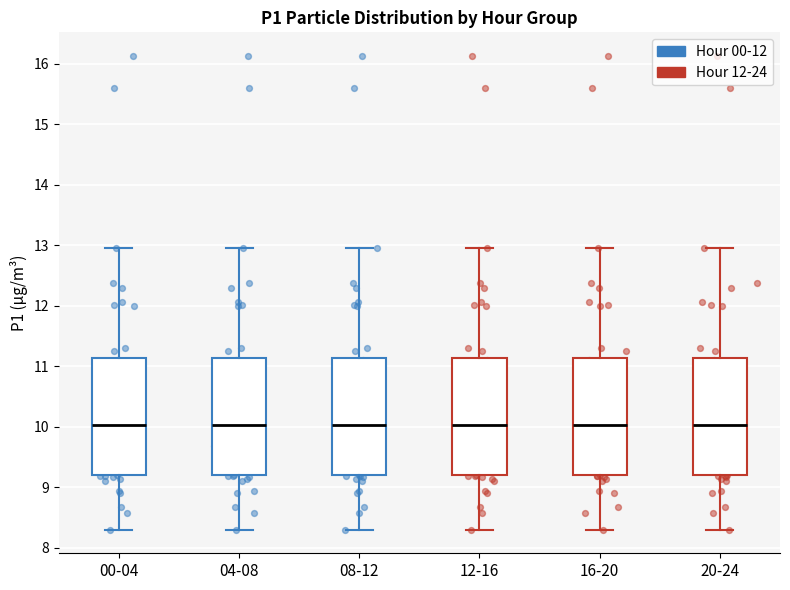

Where does the median line of the box for 04-08 sit on the y-axis? The values are not printed on the chart, so give them approximately, as read against the axis.

10.0